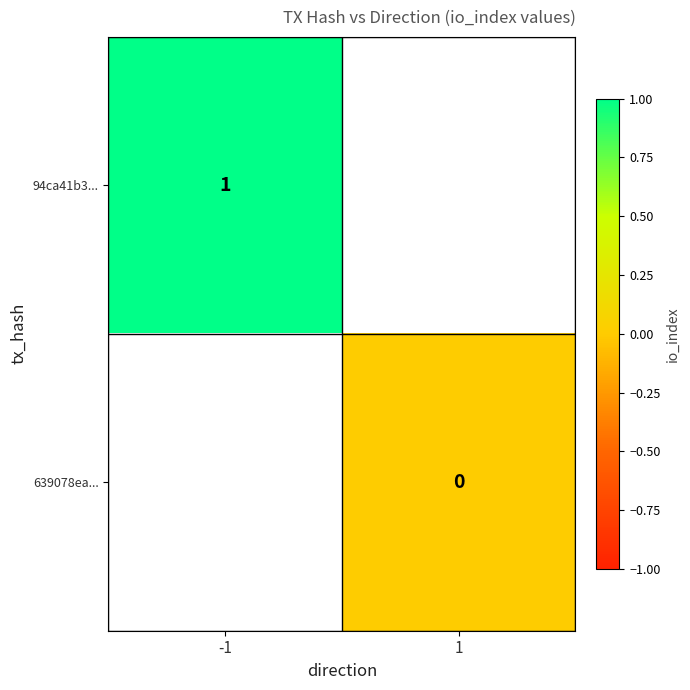

True or false: 94ca41b3... has a value of 0.2 at -1.

False